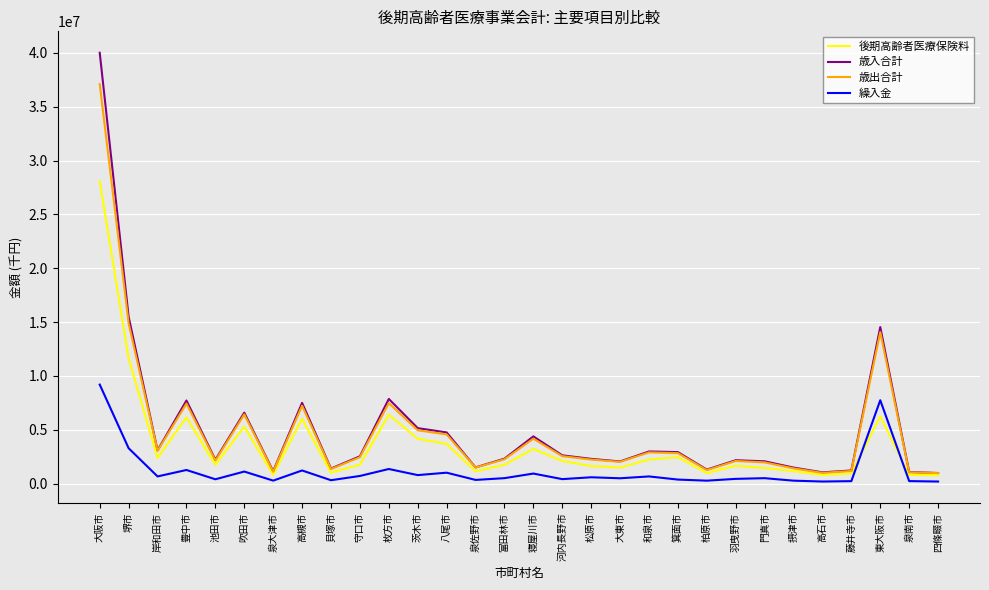

In 歳出合計, how many points are higher than both neighbors (excluding endpoints)?

8